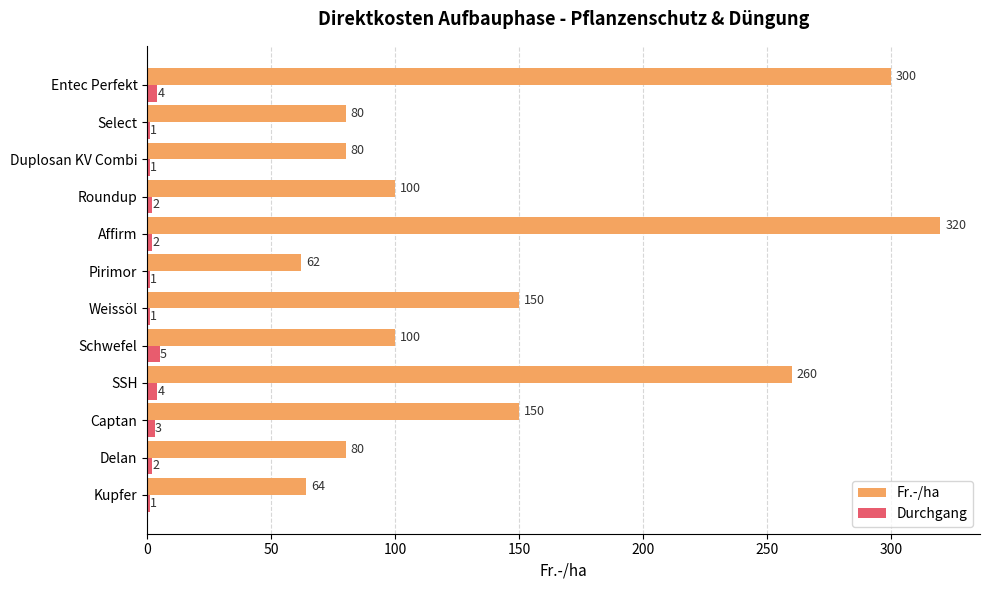

At which category is the sum across all series the highest?

Affirm